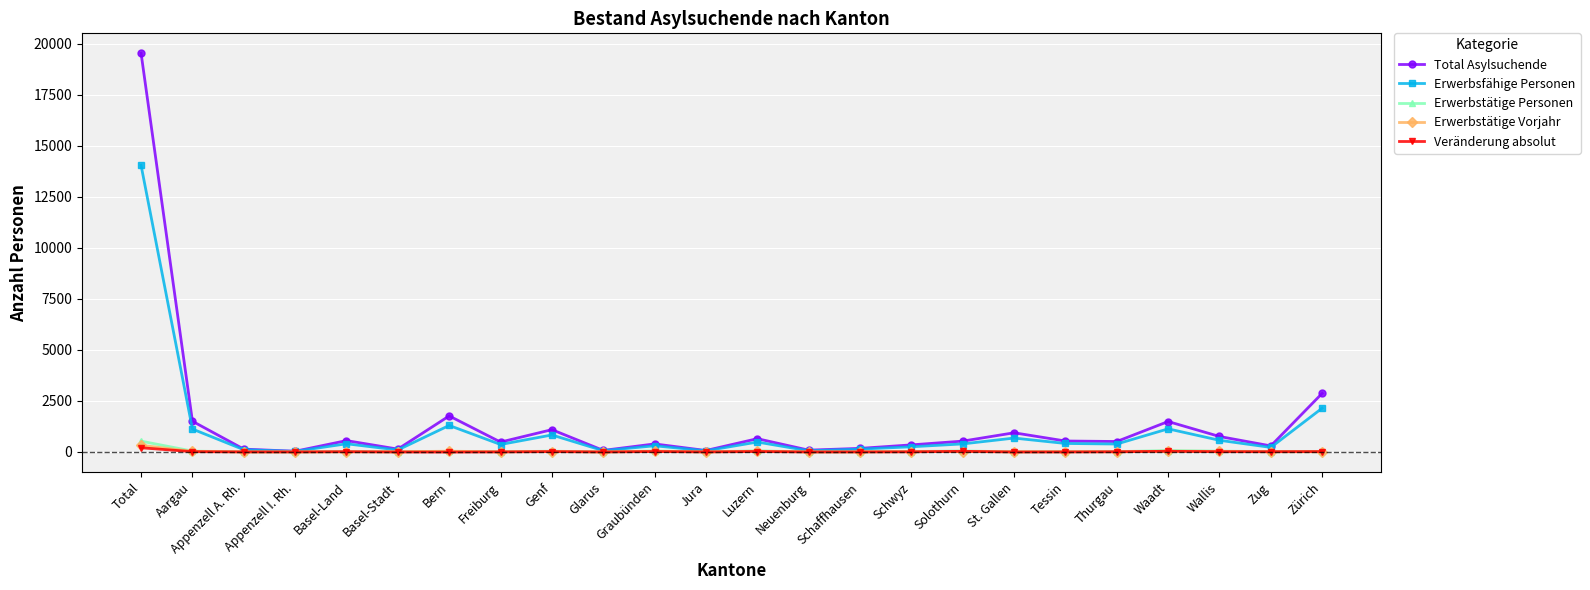

True or false: Erwerbstätige Personen has more than 0 interior local peaks.

True